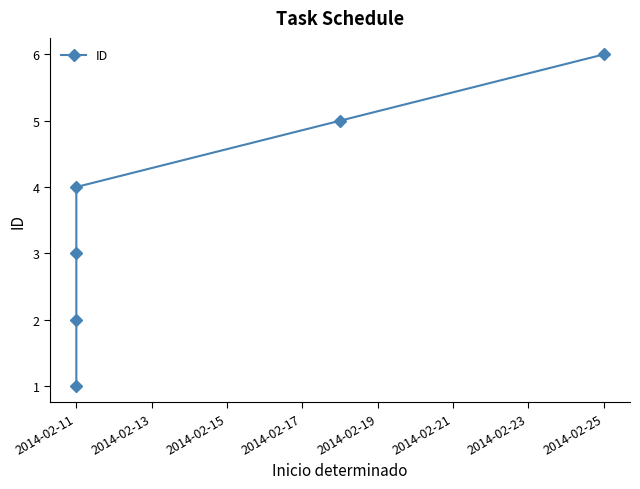

What is the sum of all values?

21